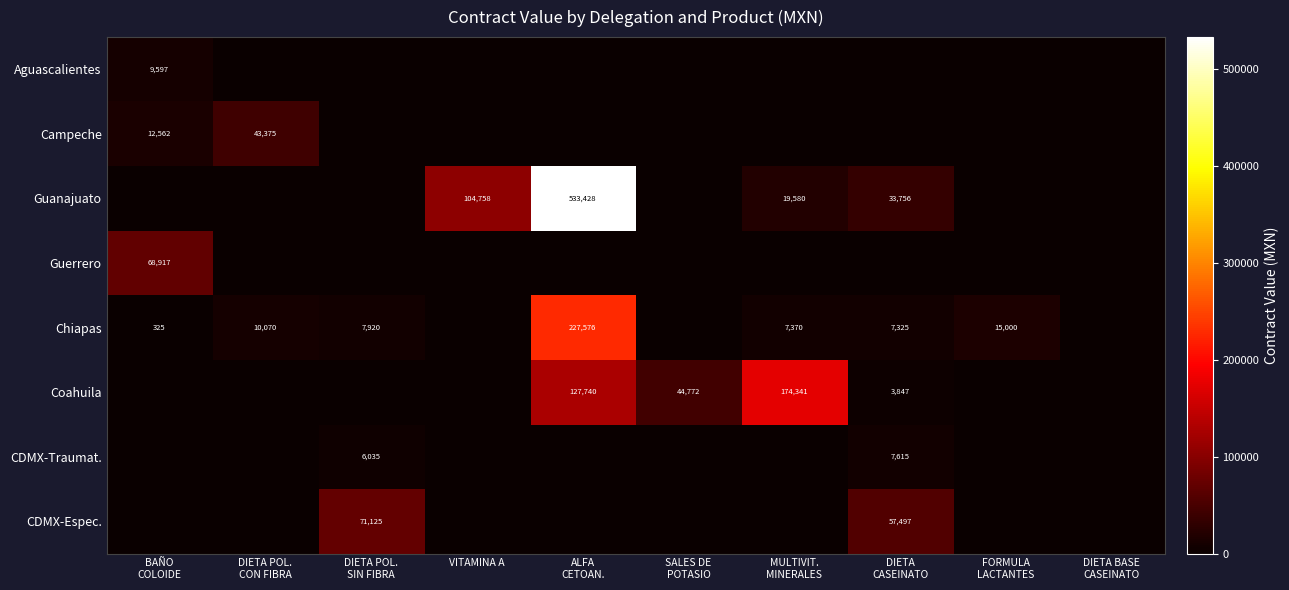

Is it true that Guanajuato equals 886662 at ALFA CETOAN.?

False